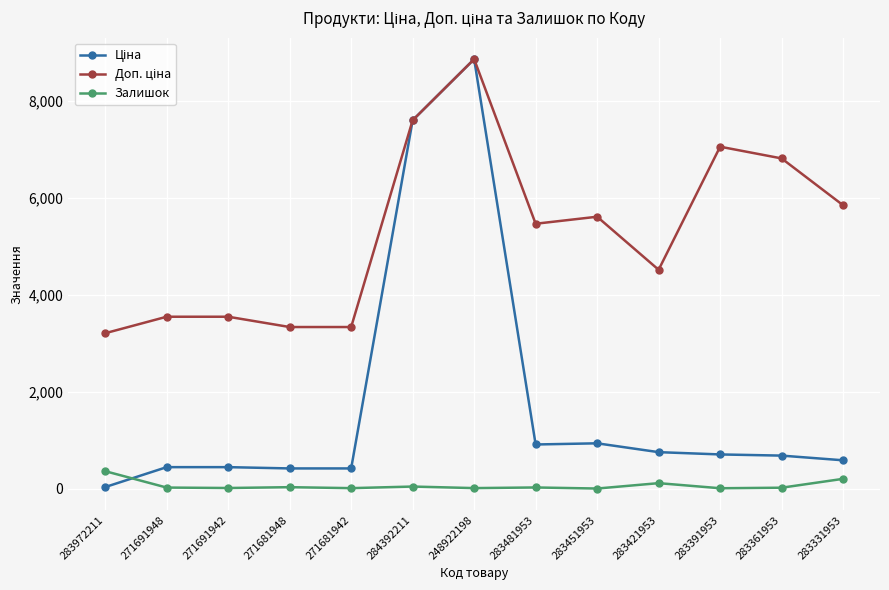

At which label is Залишок closest to 181?

283331953